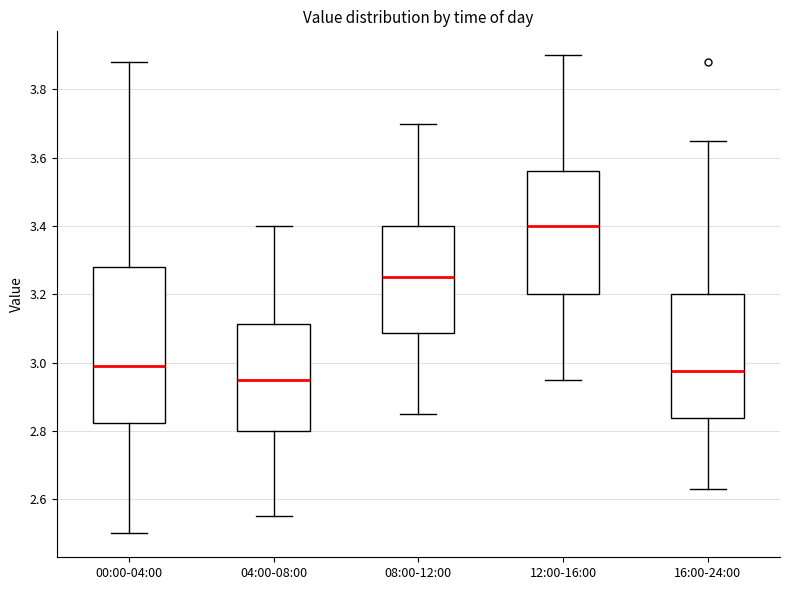

Reading left to right, read every box against the y-axis: the position of its median line, the range the box covers, and the ends of its whiskers. The values are not printed on the chart, so give them approximately, as read against the axis.

00:00-04:00: median 3.00, box 2.82 to 3.28, whiskers 2.50 to 3.88
04:00-08:00: median 2.96, box 2.80 to 3.12, whiskers 2.56 to 3.40
08:00-12:00: median 3.26, box 3.08 to 3.40, whiskers 2.86 to 3.70
12:00-16:00: median 3.40, box 3.20 to 3.56, whiskers 2.96 to 3.90
16:00-24:00: median 2.98, box 2.84 to 3.20, whiskers 2.64 to 3.66